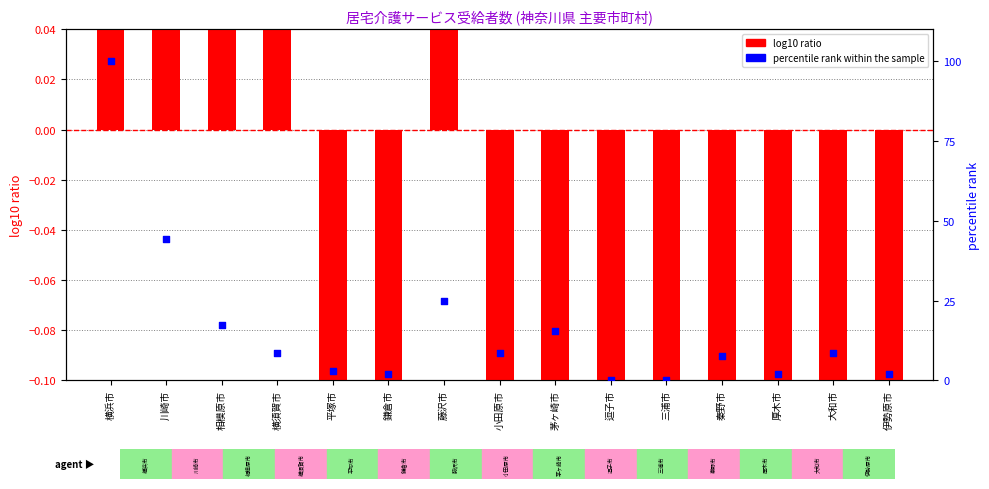

At how many categories does at least one series exceed 87?

1